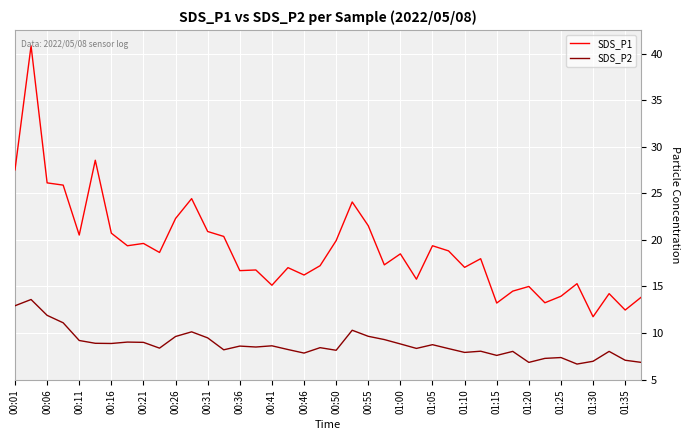

What is the smallest value displayed?

6.7